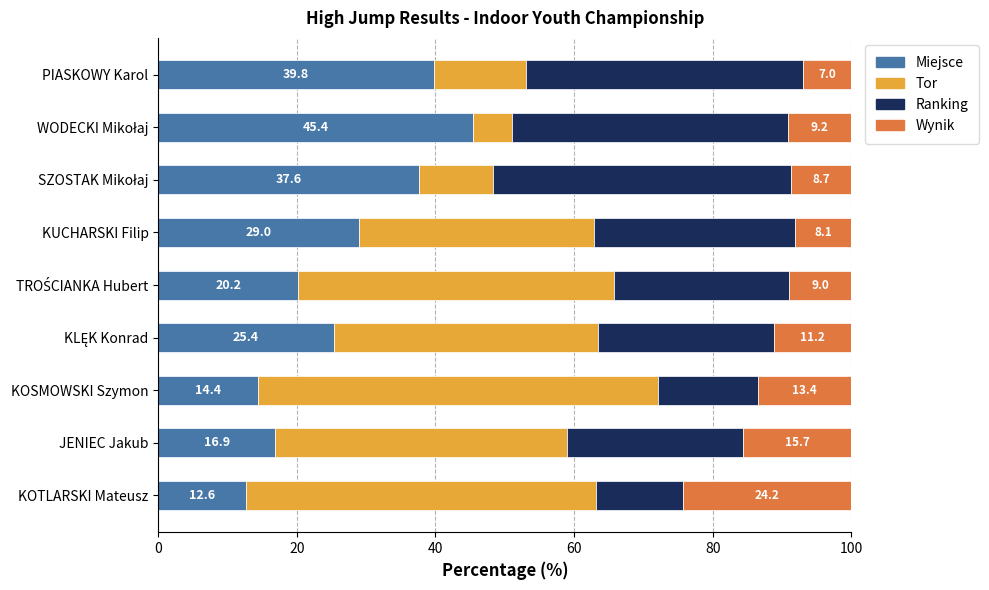

At which label does Miejsce reach its minimum?

KOTLARSKI Mateusz